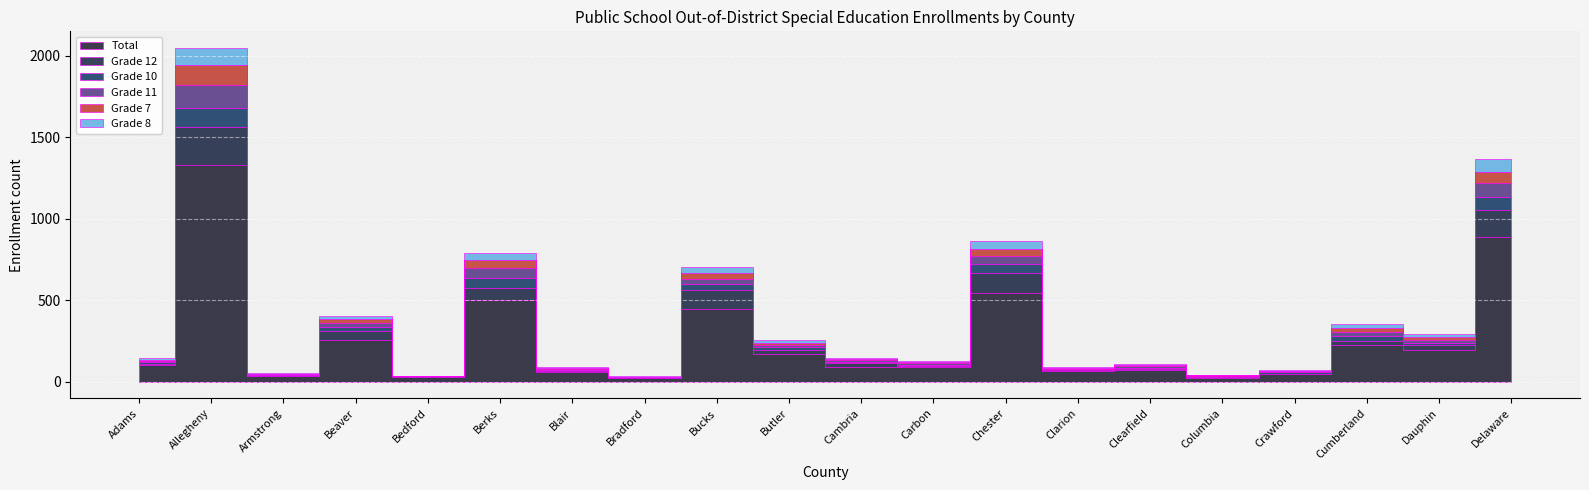

How many data points in Grade 10 are above 8?

9